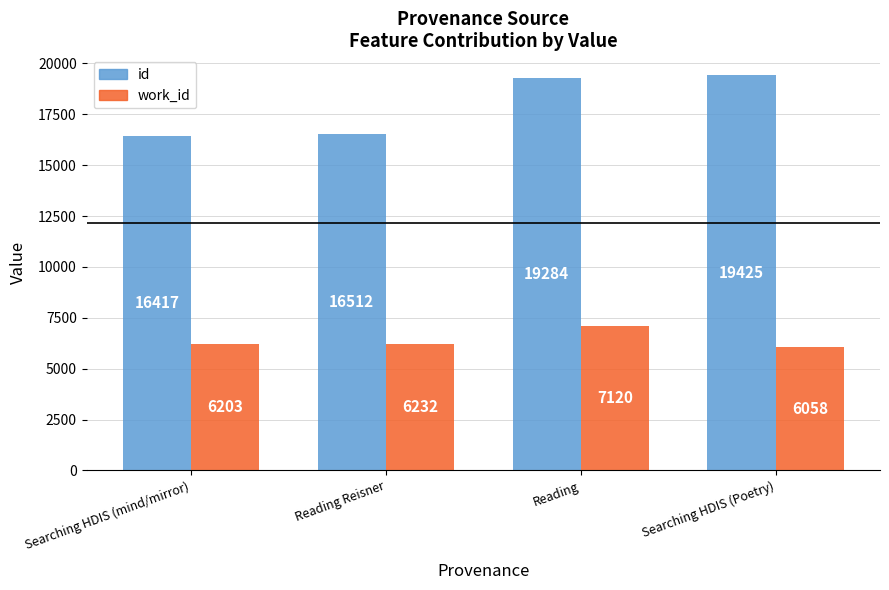

Rank the categories by id value from lowest to highest.

Searching HDIS (mind/mirror), Reading Reisner, Reading, Searching HDIS (Poetry)